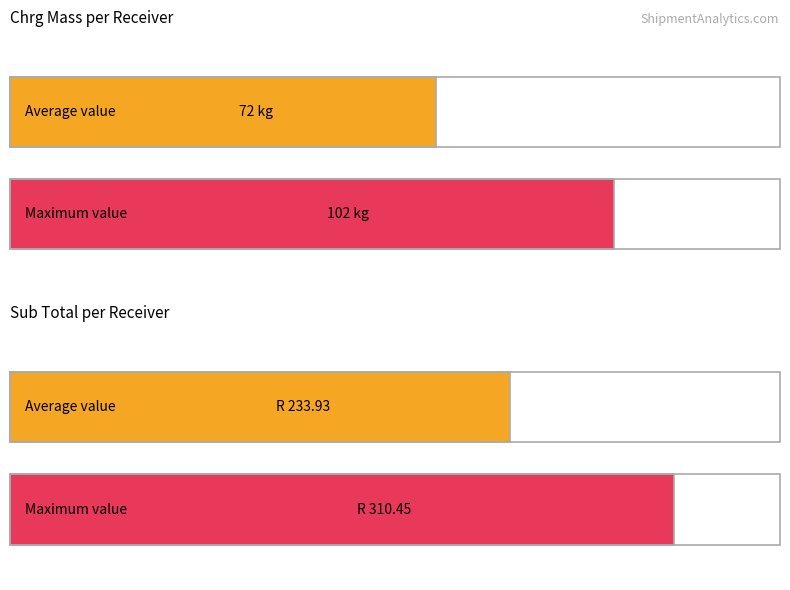

The value of Incl Mass at KENNETH HANA is 60.3. True or false?

False